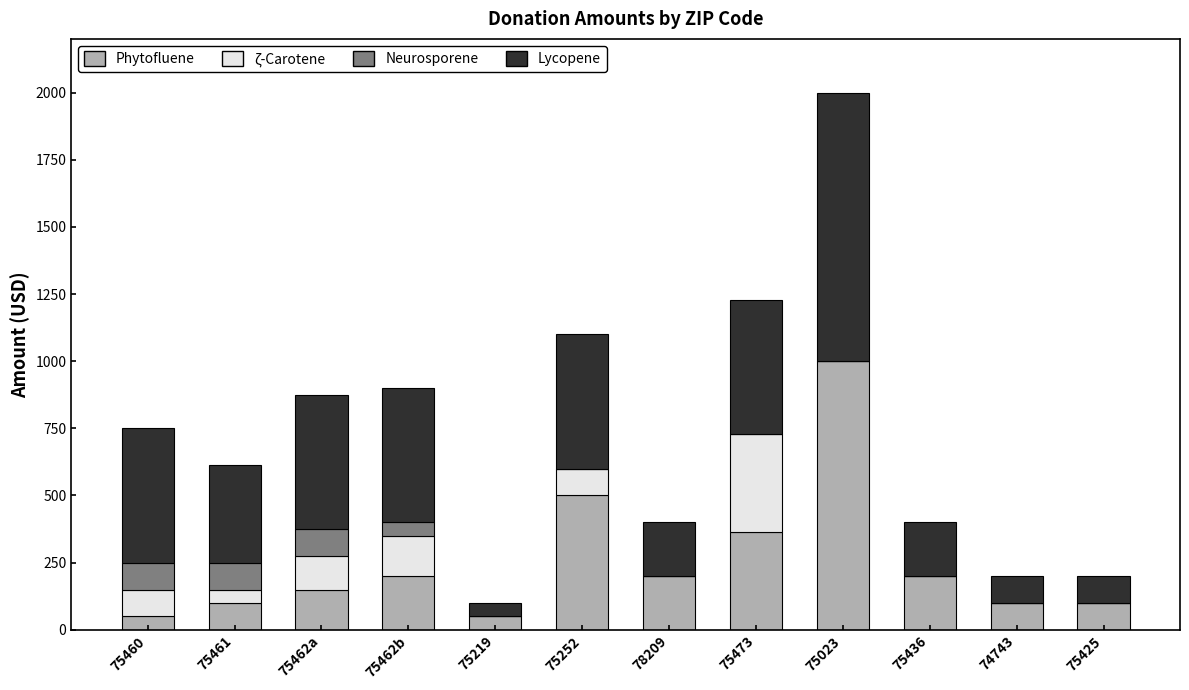

What is the total value across all series at 74743?

200.0